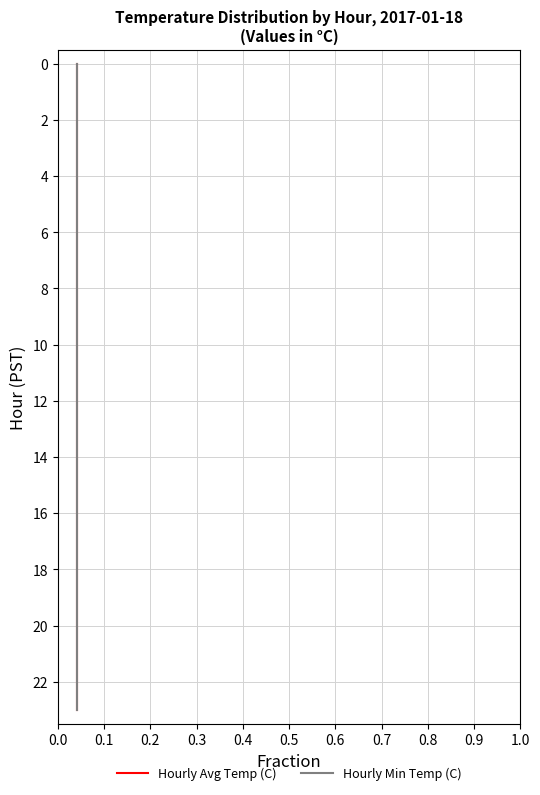

What is the difference between the maximum and second lowest values in the Hourly Avg Temp (C) series?

22